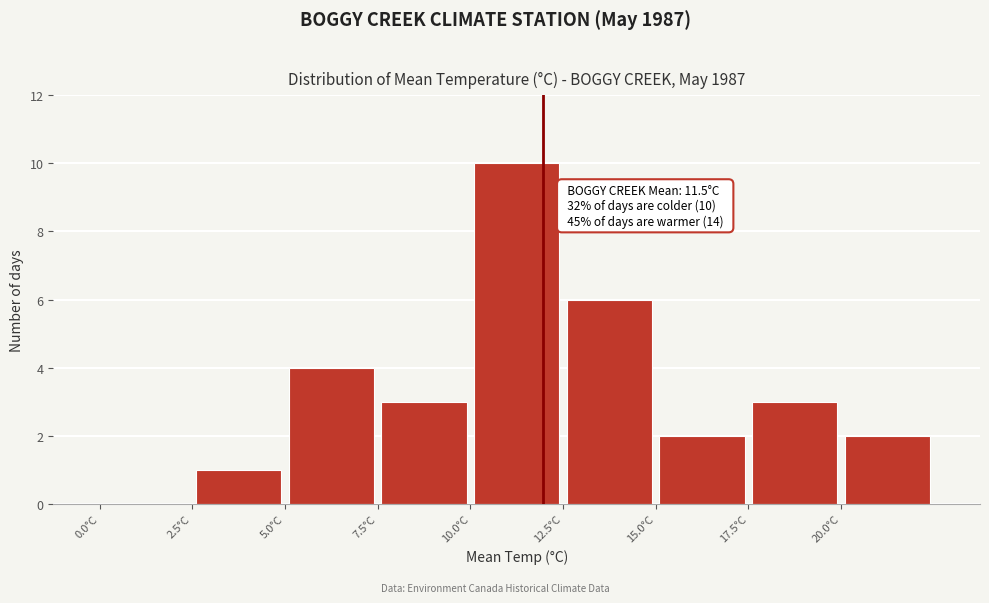

Which range on the x-axis has the tallest bar?

10.0 to 12.5